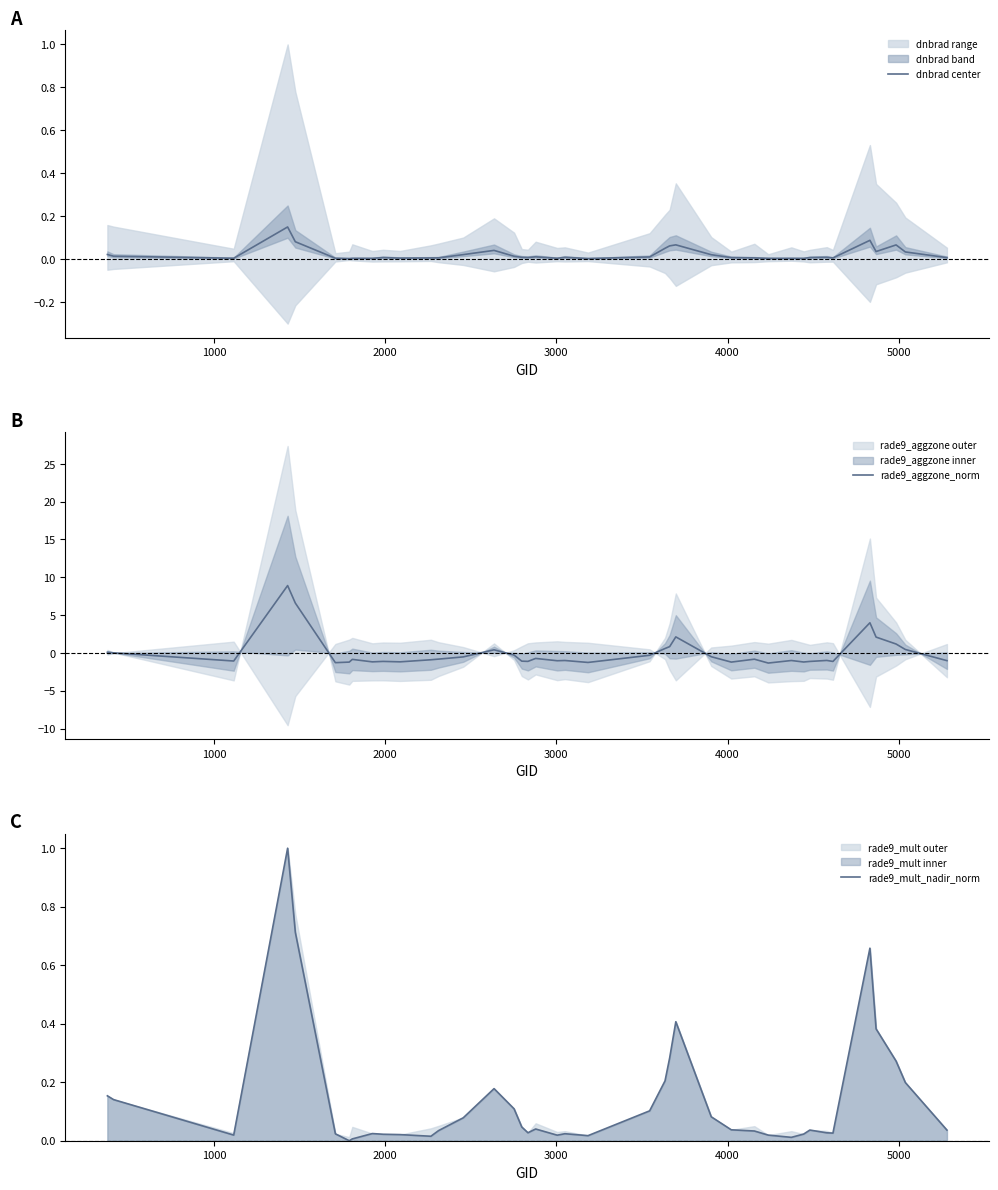

What is the lowest value of the rade9_aggzone_norm series?

-1.3